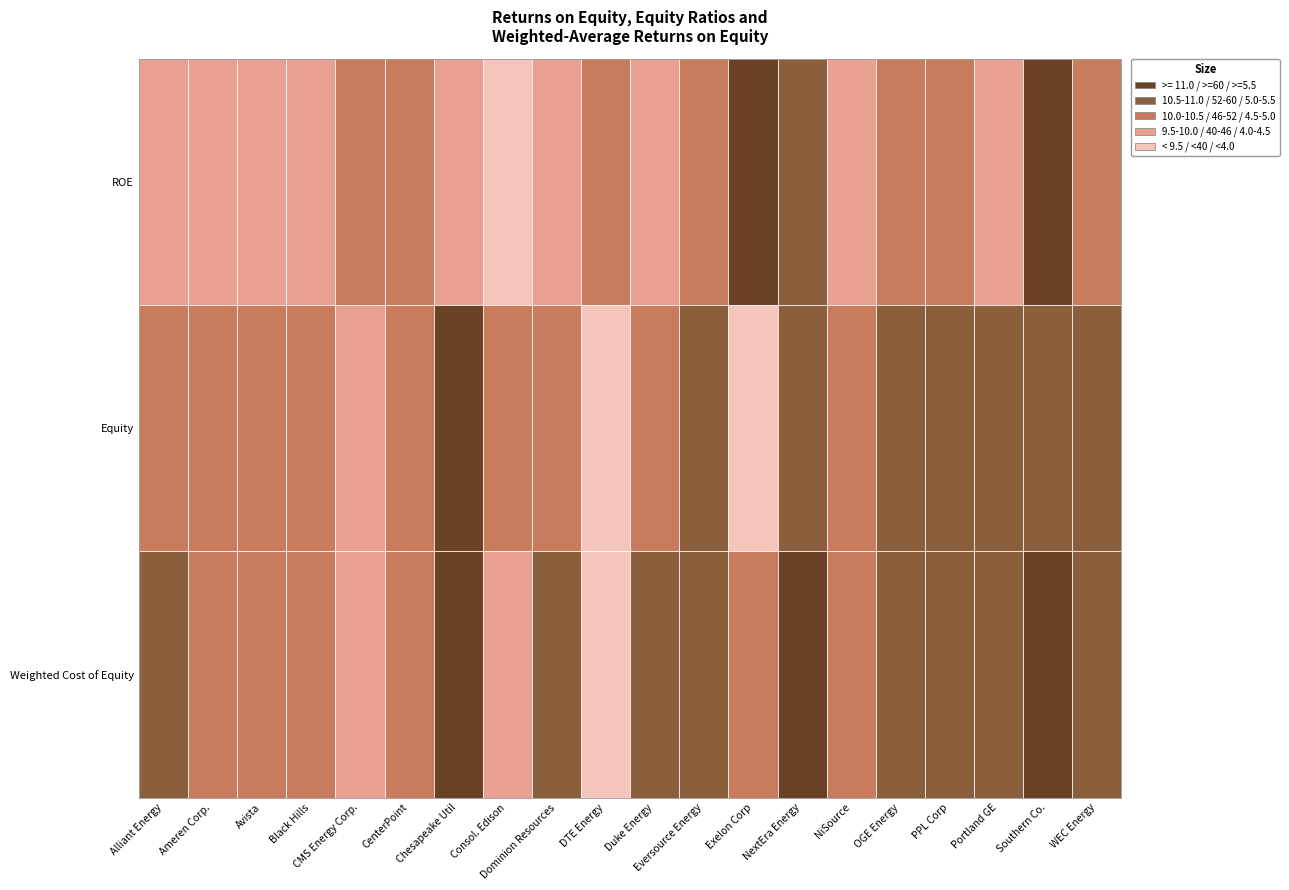

What is the difference between the ROE values at 7 and Weighted Cost of Equity?

0.3